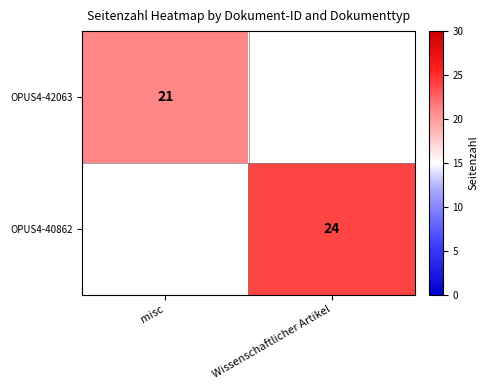

The value of OPUS4-40862 at Wissenschaftlicher Artikel is 24. True or false?

True